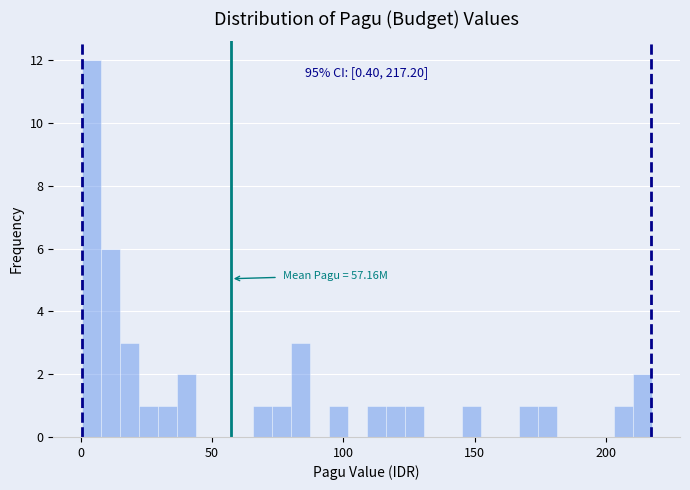

Around what value on the x-axis is the tallest bar? Give the approximate position of its centre, as read against the axis.

5